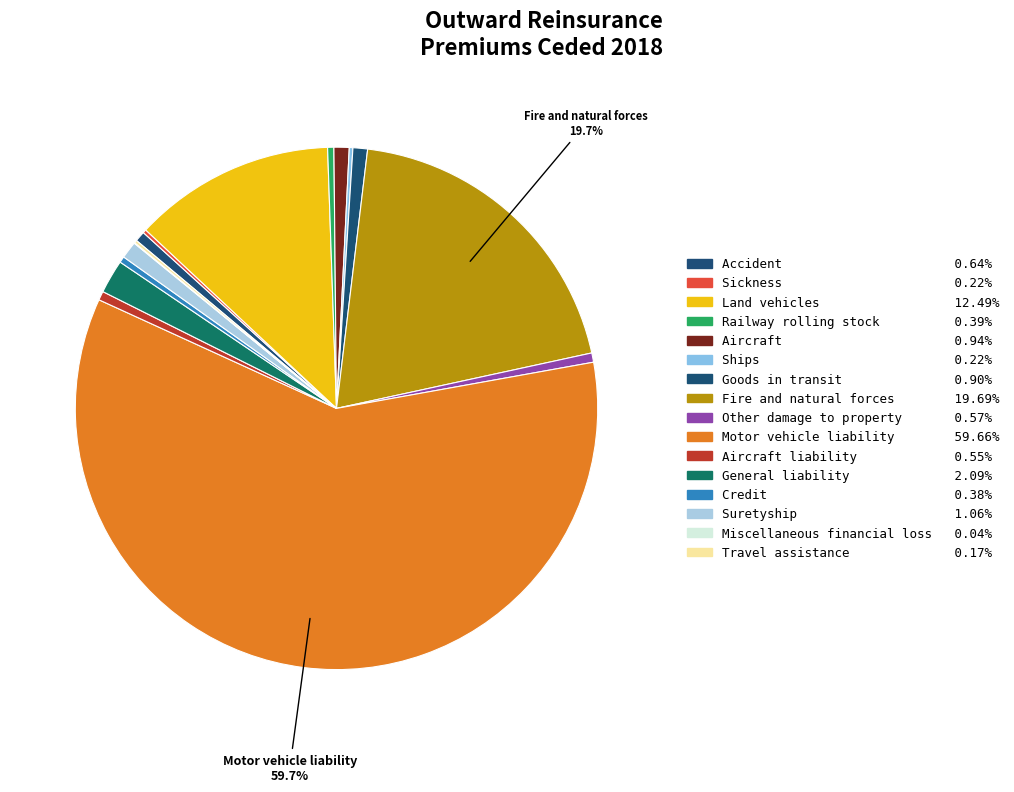

How many slices are in this pie chart?

16